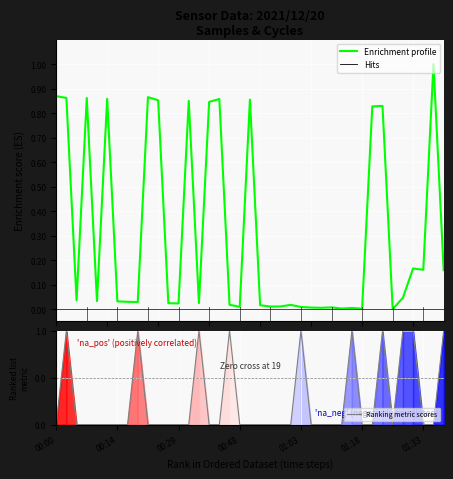

Between which two adjacent categories do Enrichment profile and Ranking metric scores first intersect?

00:00 and 00:14